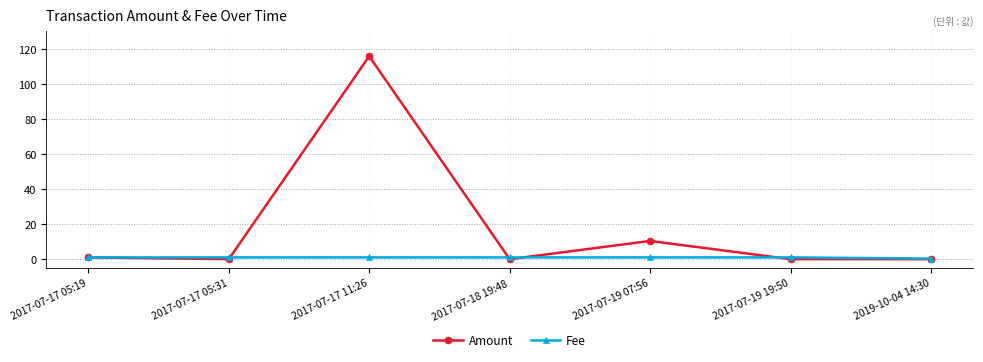

At how many categories does at least one series exceed 64?

1